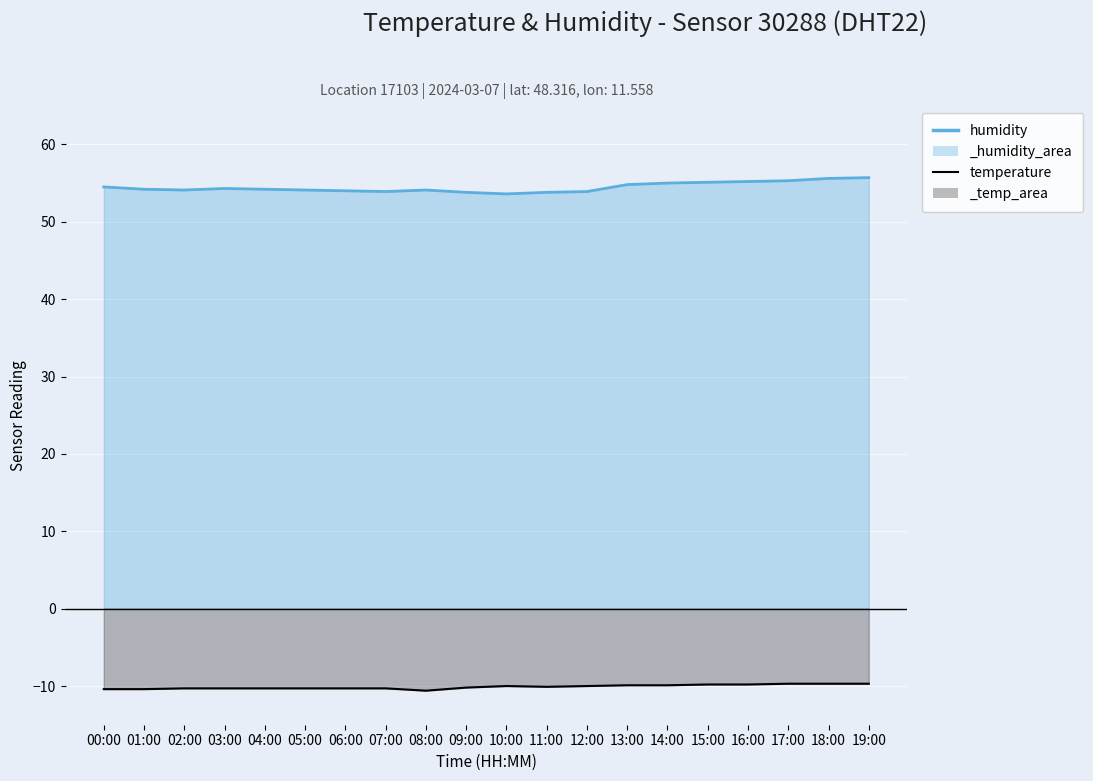

Is the value of humidity at 12:00 greater than the value of temperature at 15:00?

Yes